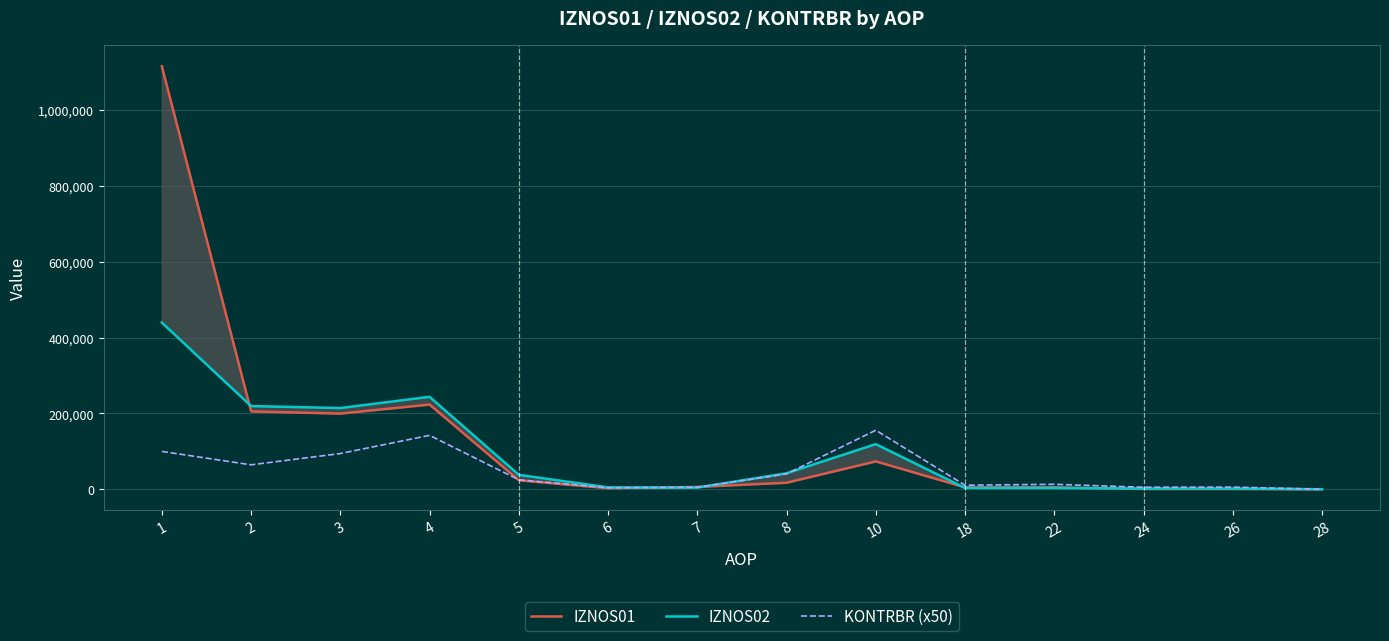

Reading right to left, extract all data points from this chart.

IZNOS01: 22.9	654.5	677.3	5085.5	5085.5	73477.5	17140.9	6116.5	2704.7	23673.1	223488.8	199646.5	205409.3	1116027.1
IZNOS02: 22.8	1856.0	1878.8	3365.8	3365.8	118975.4	42156.6	4355.3	4941.1	37893.5	243820.9	214192.0	219436.6	439794.0
KONTRBR (x50): 96.0	5676.5	5322.0	12999.0	10635.5	155714.0	40581.5	5189.5	3776.0	24865.0	142226.0	94204.5	64428.5	99781.0